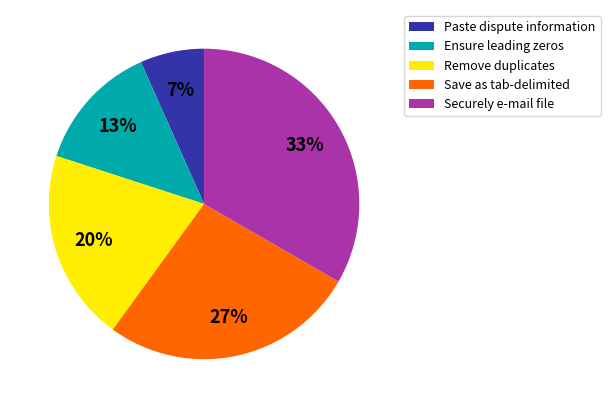

How many slices are in this pie chart?

5